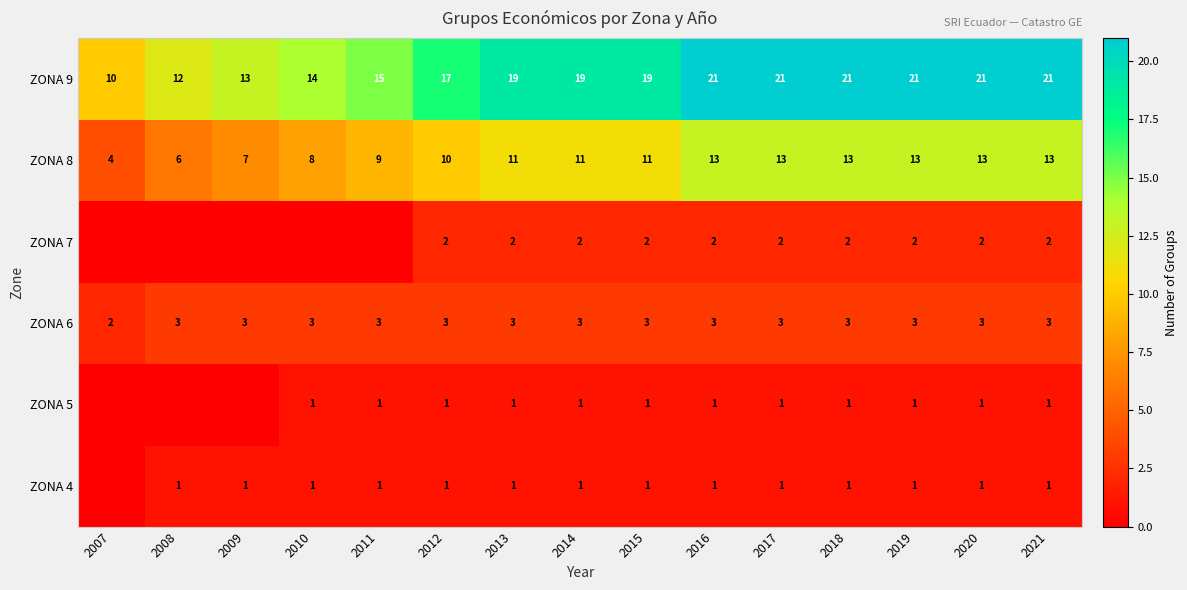

What is the sum of the ZONA 6 values at 2011 and 2007?

5